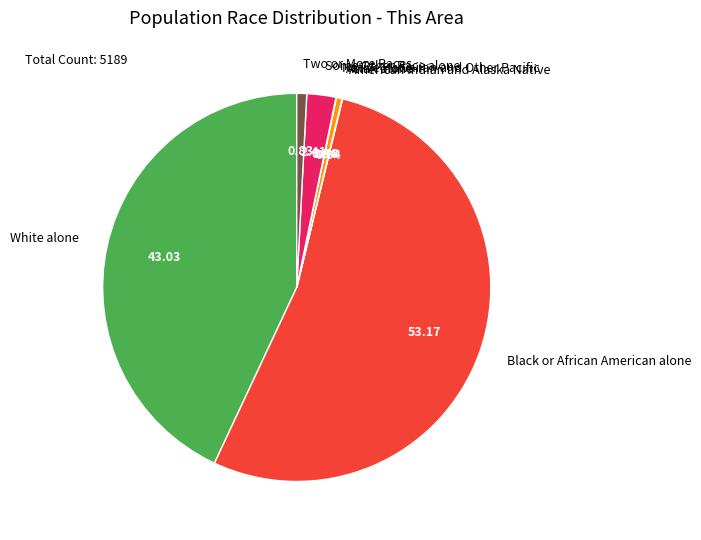

Approximately how many times larger is the value at White alone compared to Black or African American alone?

0.8